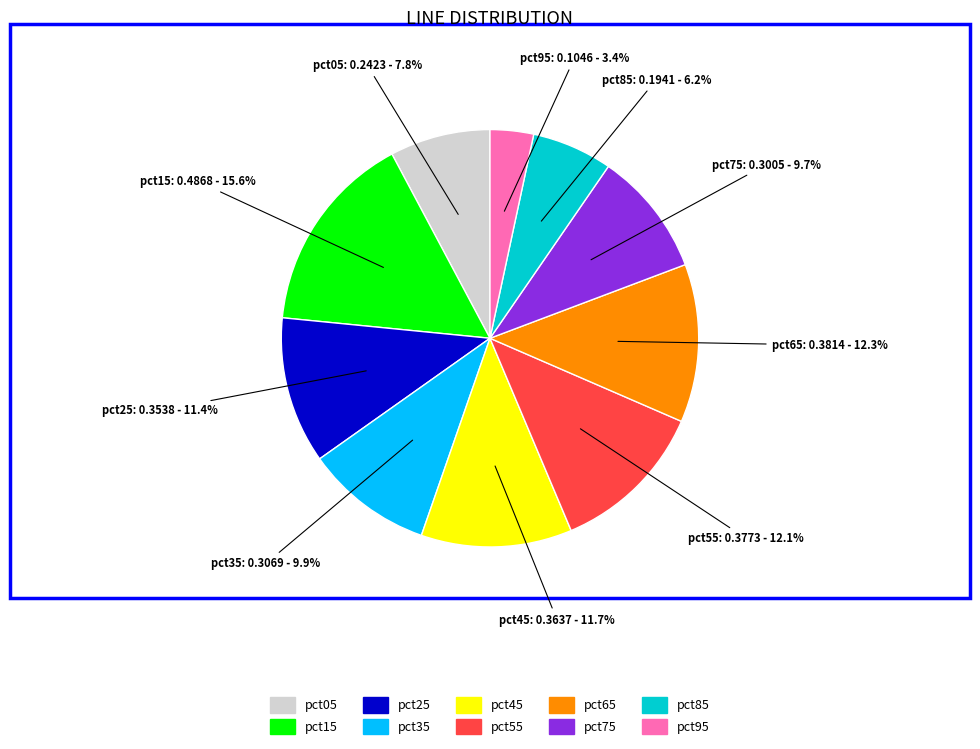

What percentage is the pct35 slice, to the nearest percent?

10%